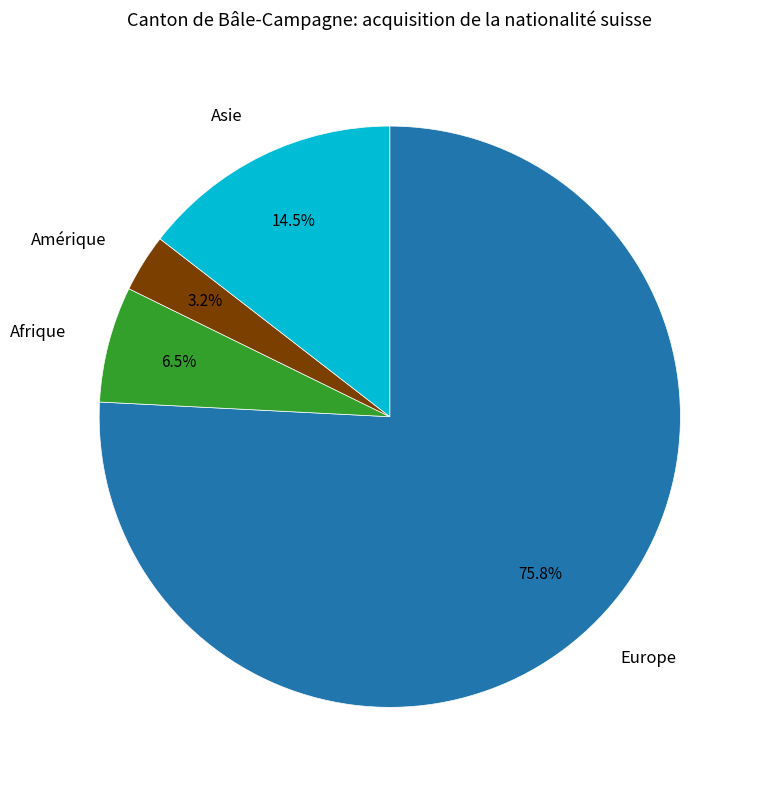

The Asie slice represents 26% of the pie. True or false?

False